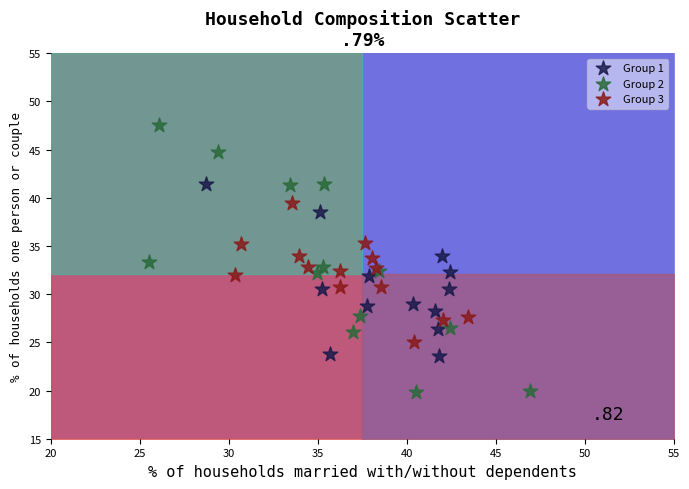

Which series contains the lowest Y value?

Group 2